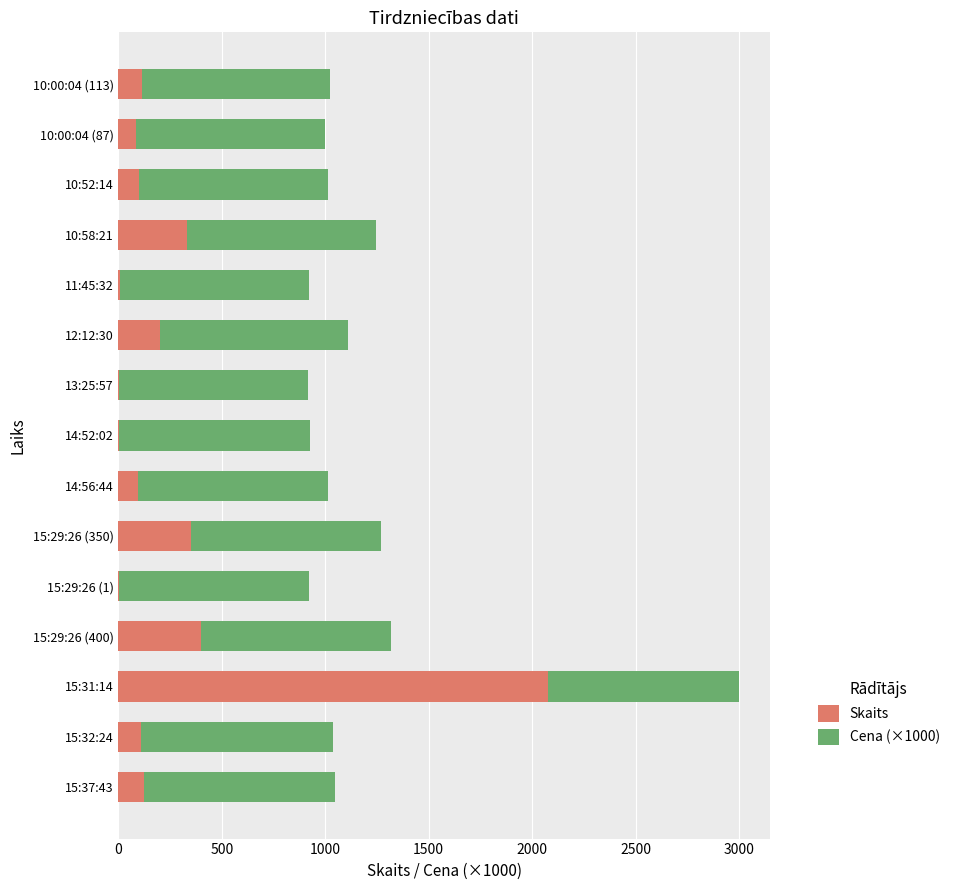

How many categories are shown in the chart?

15